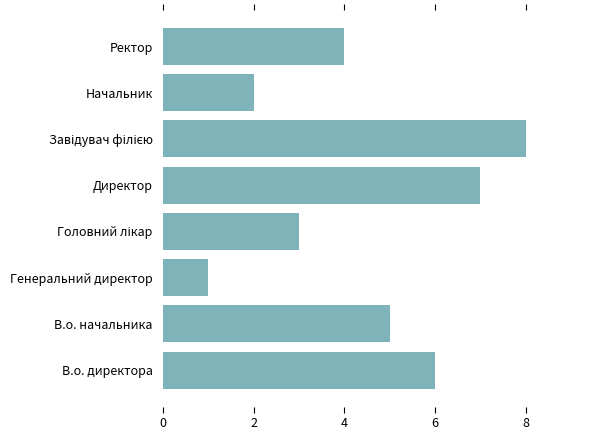

What is the difference between the maximum and minimum values?

7